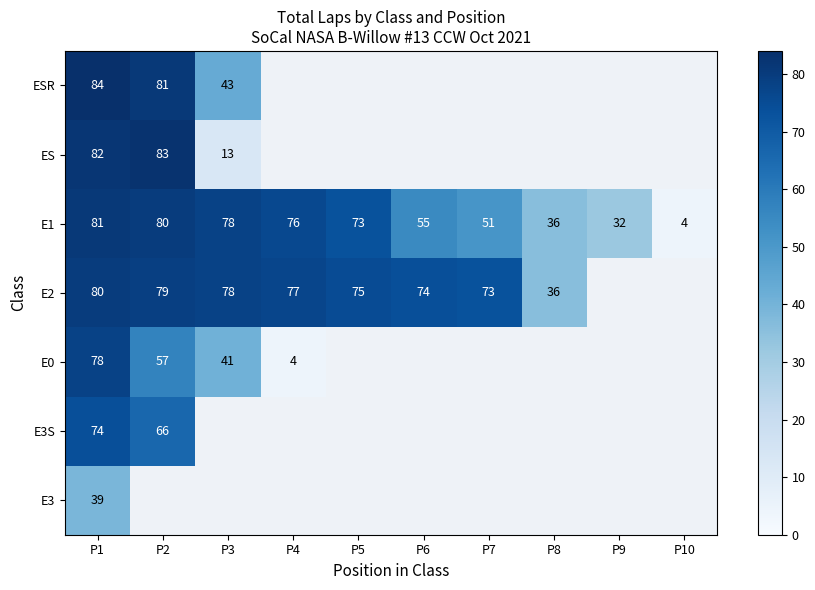

What is the sum of the E1 values at P8 and P4?

112